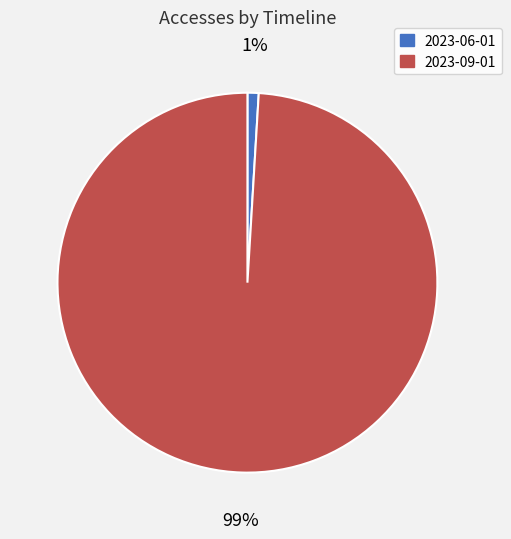

Which has a higher value, 2023-09-01 or 2023-06-01?

2023-09-01